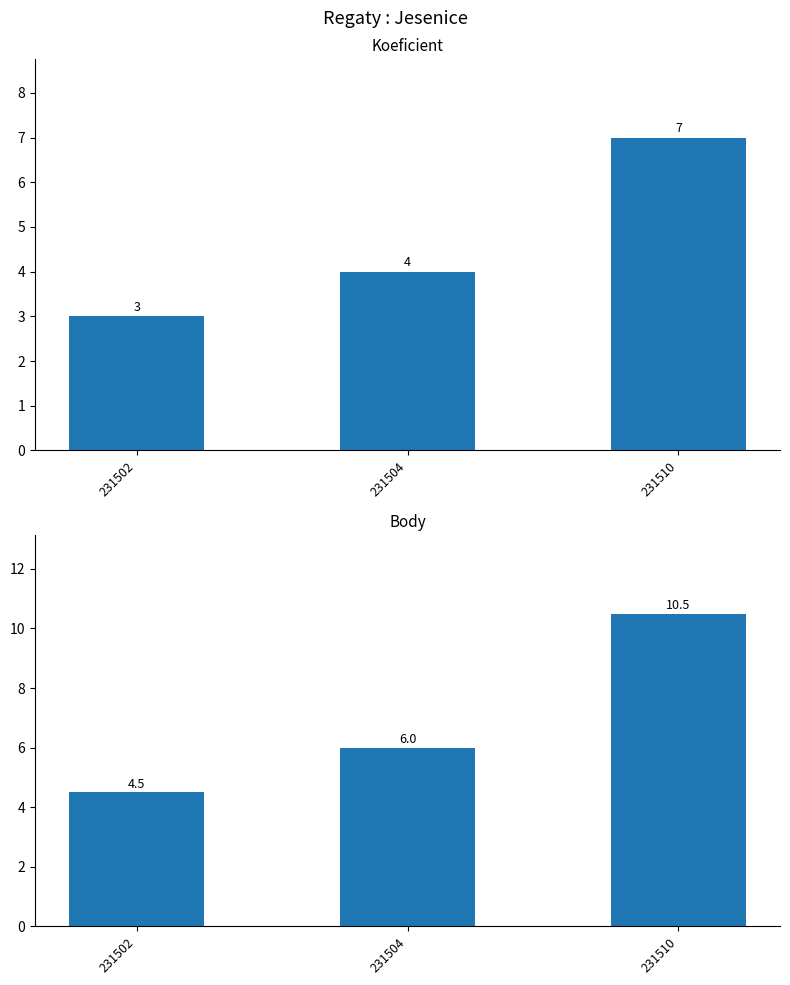

How many distinct data groups are displayed?

2